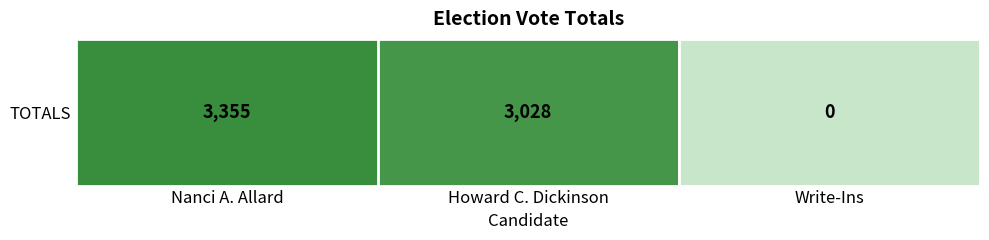

The chart shows a value of 4936 at Howard C. Dickinson. True or false?

False